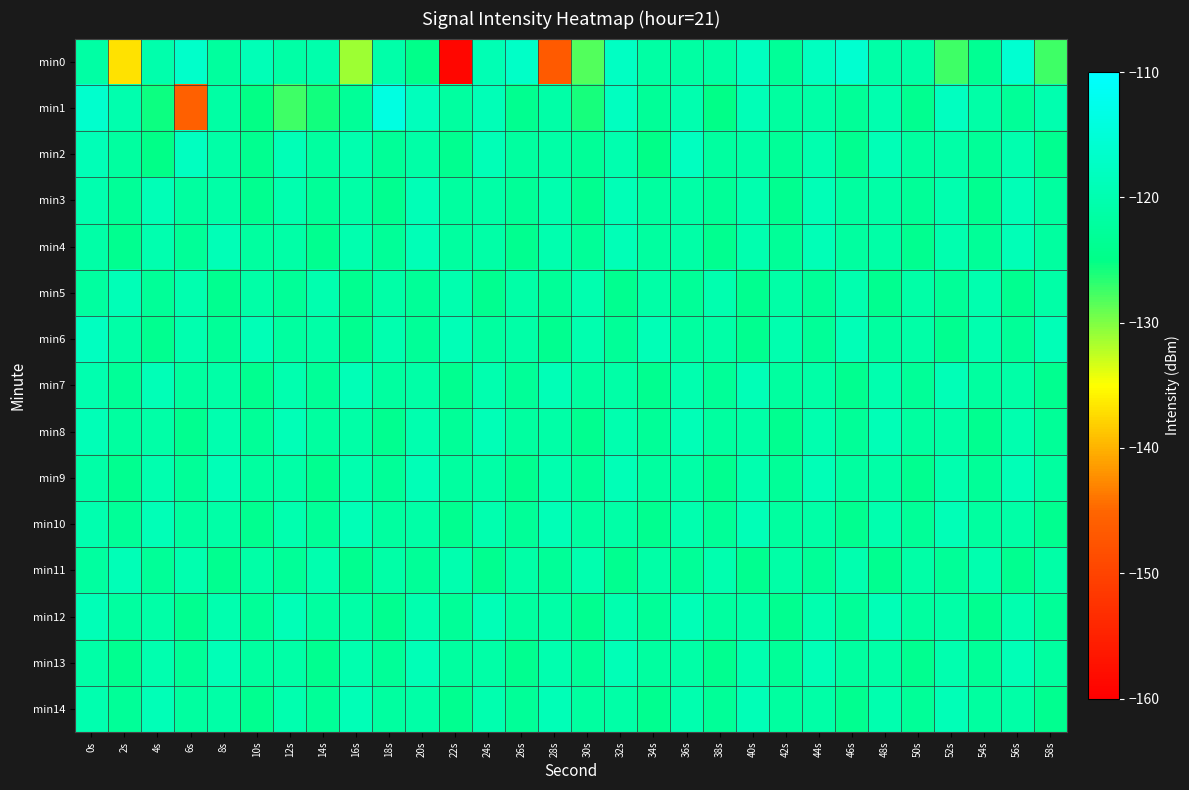

List the series in order of their peak value, highest first.

min1, min0, min2, min6, min3, min4, min5, min7, min8, min9, min10, min11, min12, min13, min14